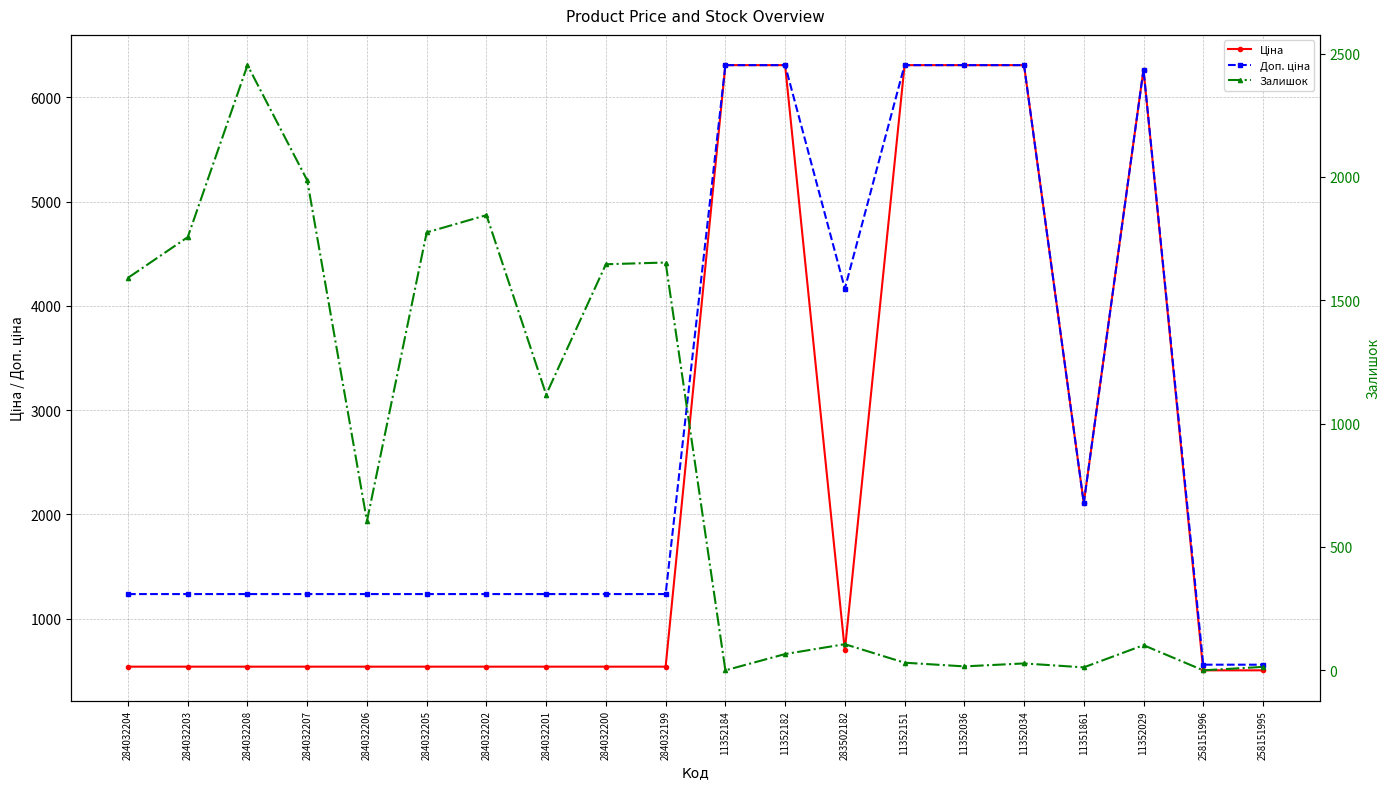

What is the sum of the Доп. ціна values at 258151996 and 284032204?

1793.4